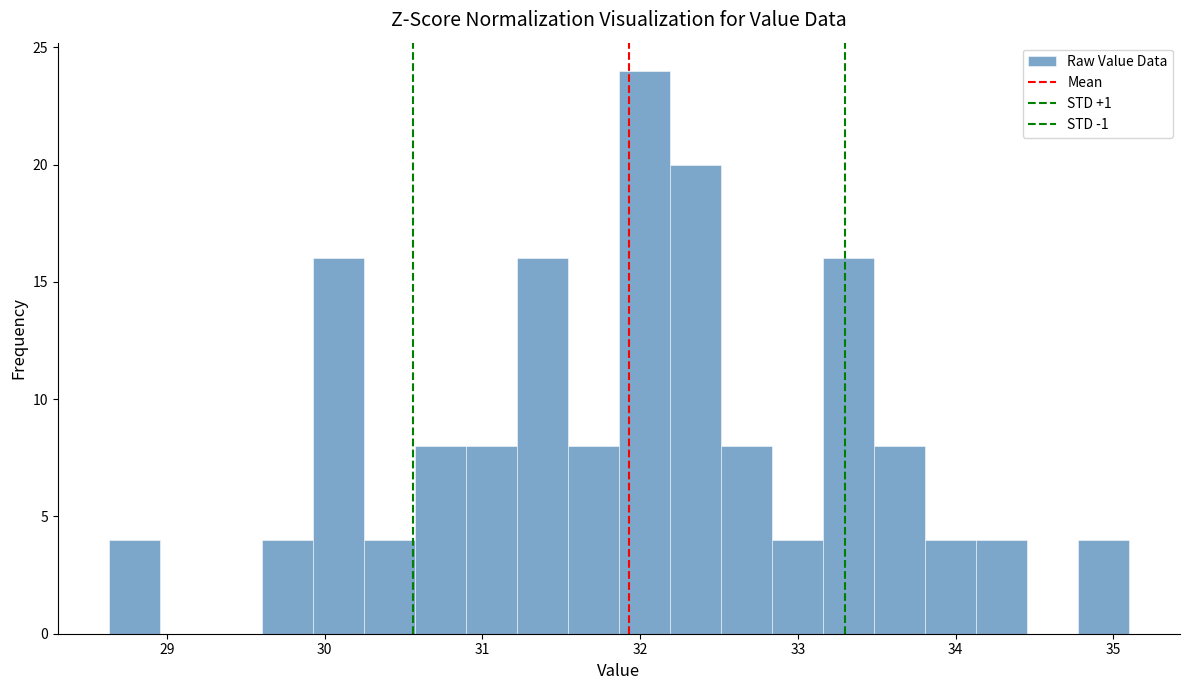

Read against the x-axis, roughly where is the centre of the tallest bar?

32.0